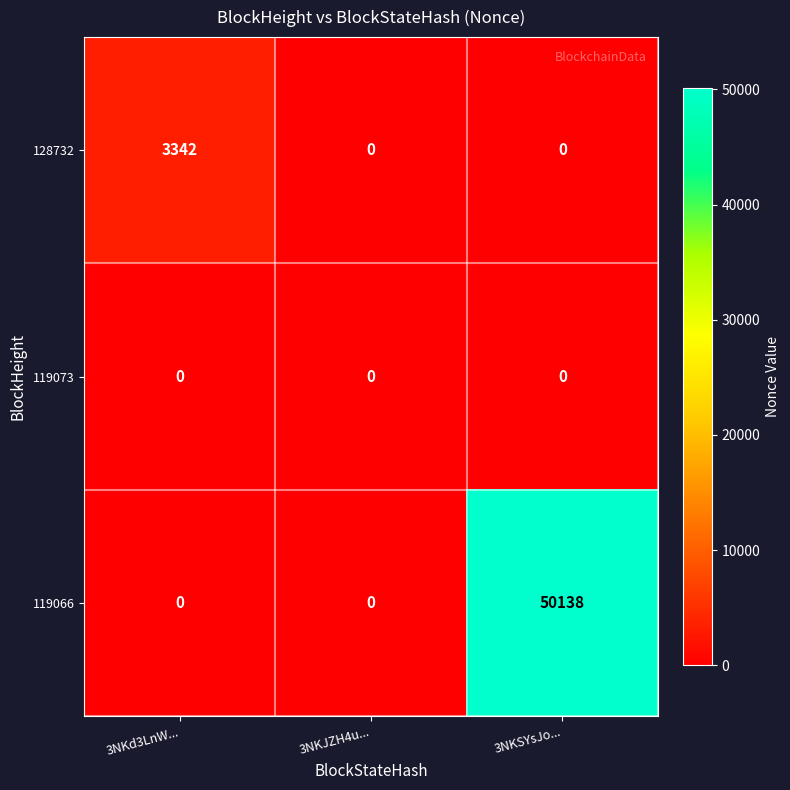

Between 3NKd3LnW... and 3NKSYsJo..., which series saw the biggest shift?

119066